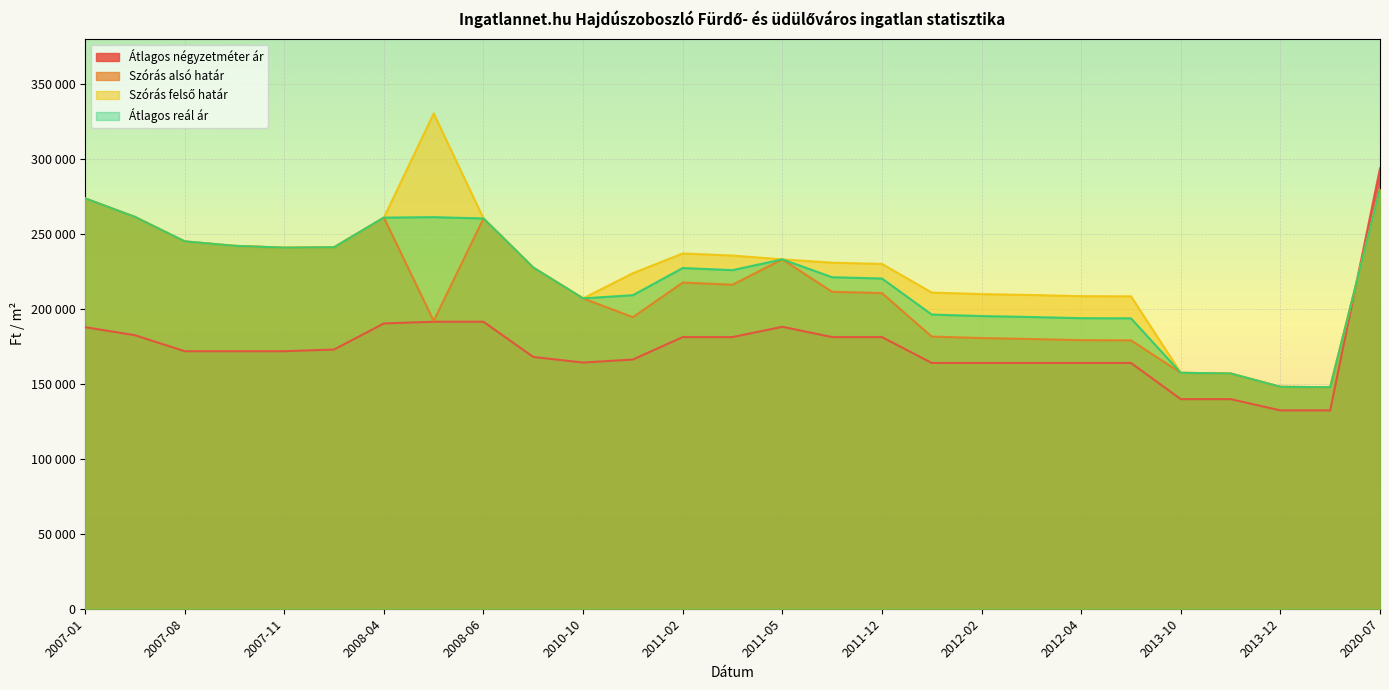

How many data points in Szórás alsó határ are above 211246?

13